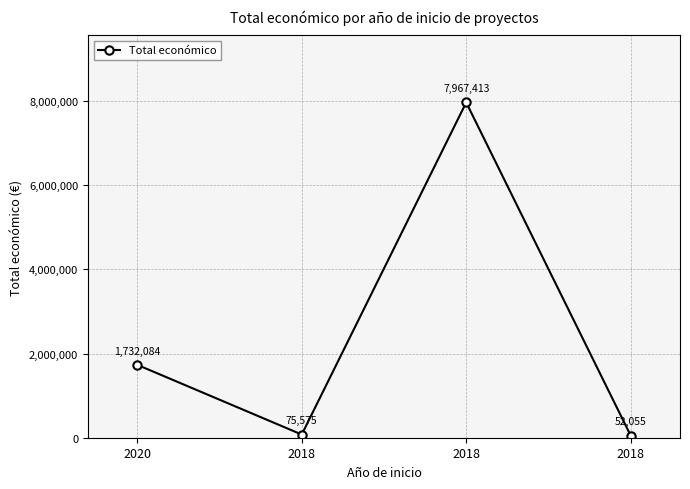

How many distinct data groups are displayed?

1